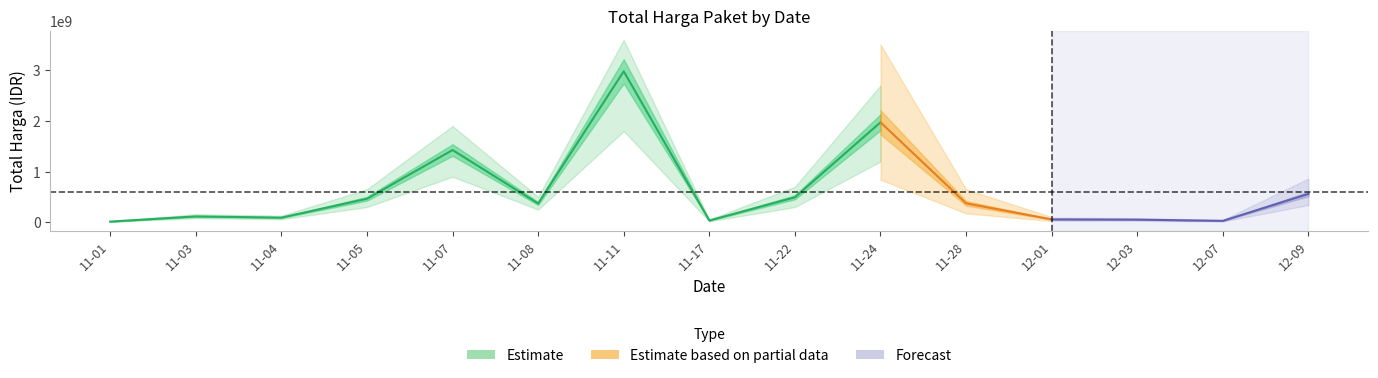

What position from the left is 2021-11-28?

11